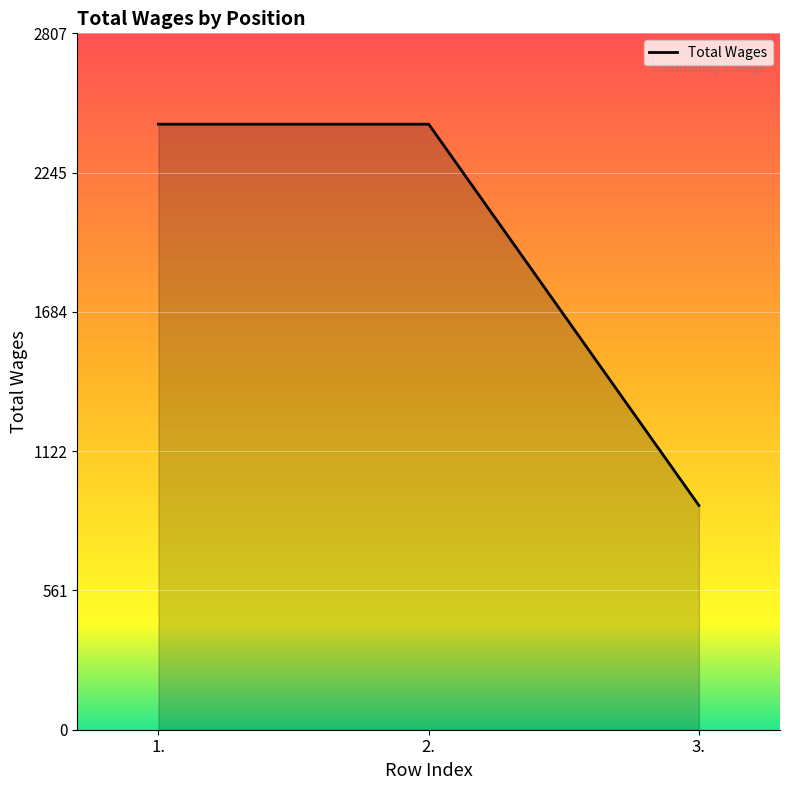

What value does the data have at 3., to the nearest 10?

900